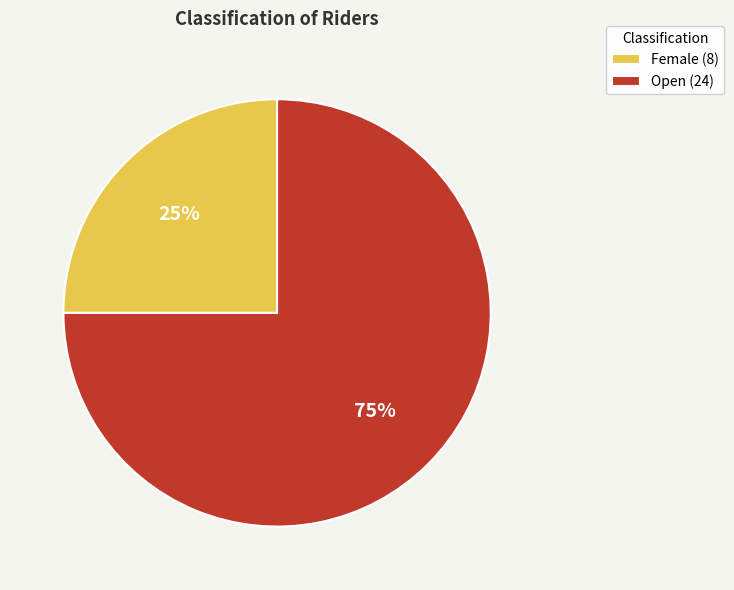

True or false: Open accounts for 75% of the total.

True